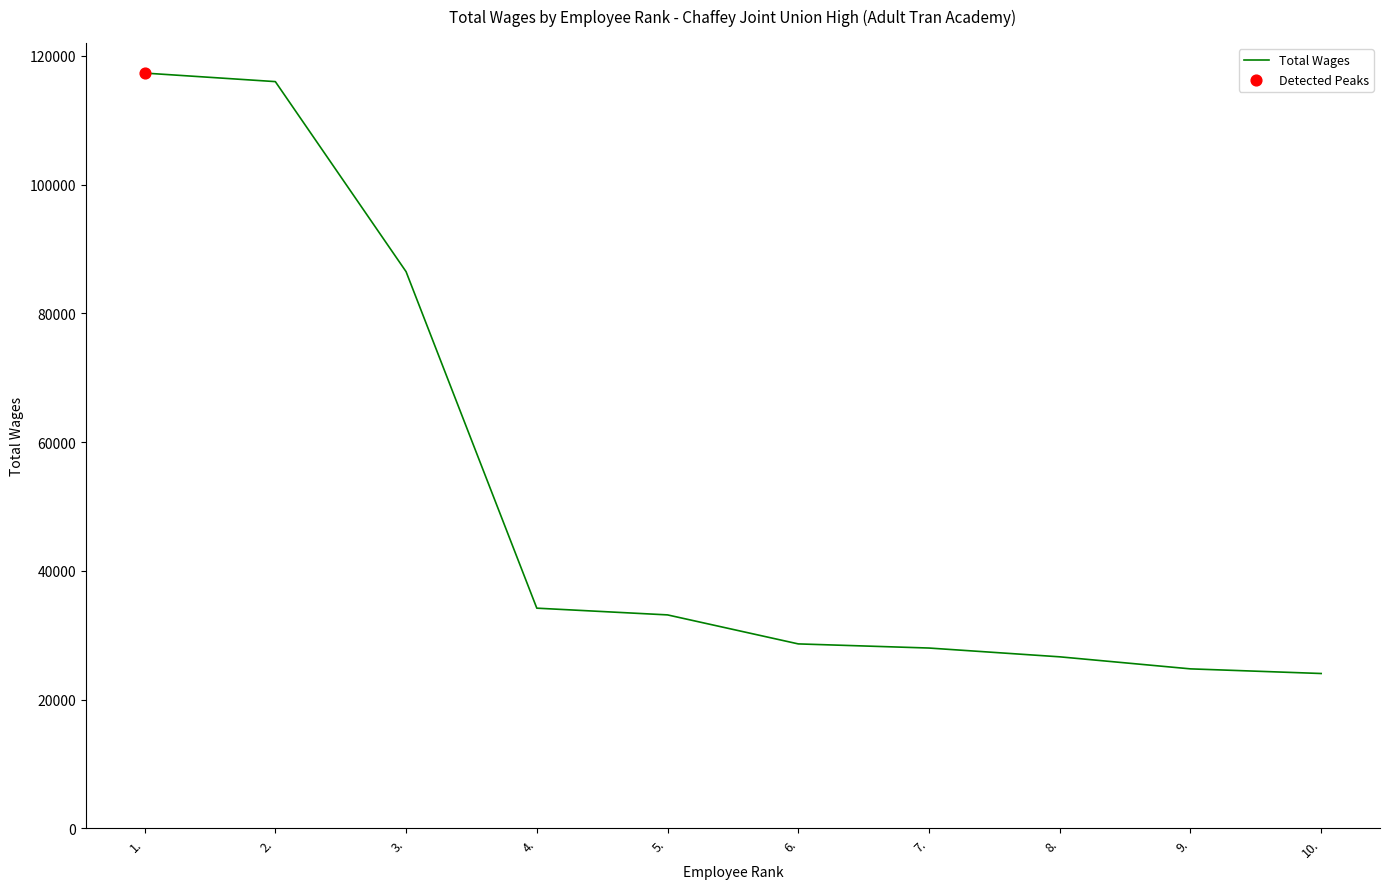

Which has a higher value, 6. or 3.?

3.